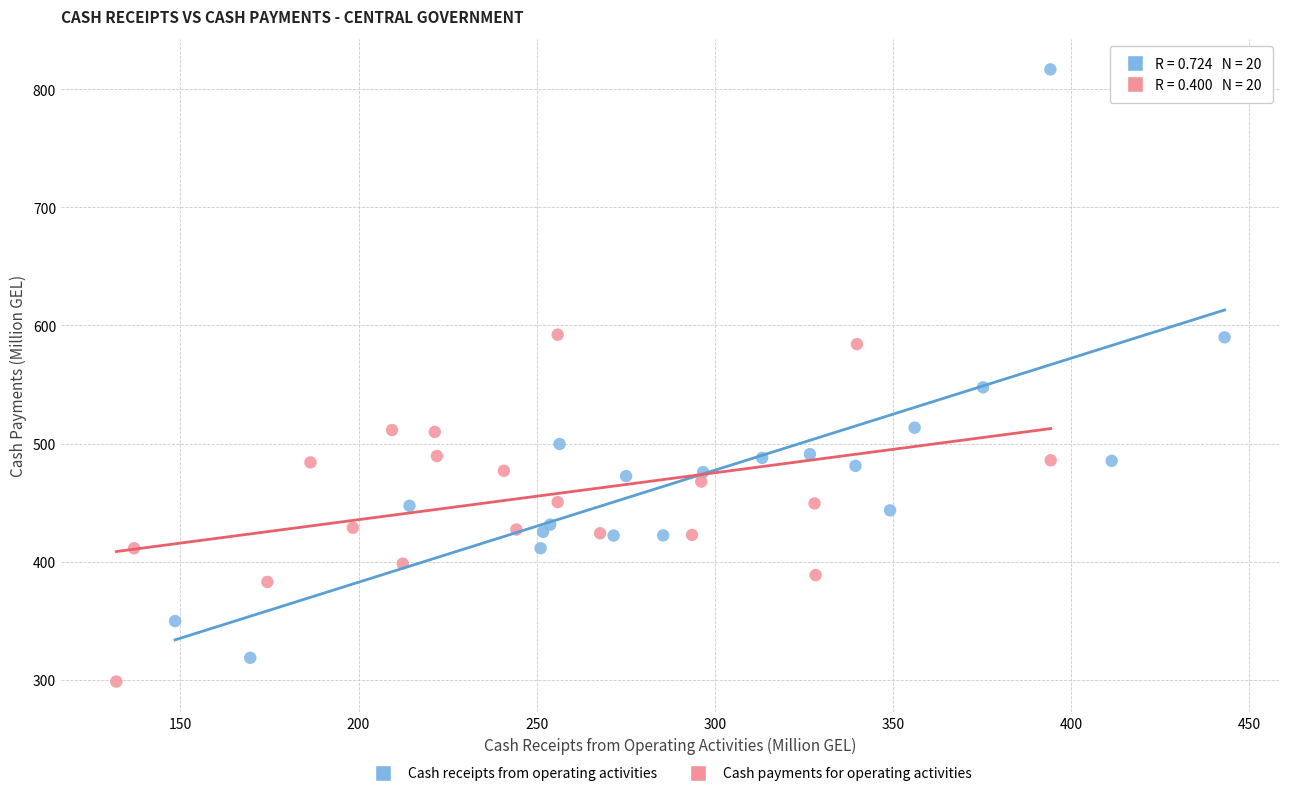

What are all the series names shown in the legend?

Cash receipts from operating activities, Cash payments for operating activities